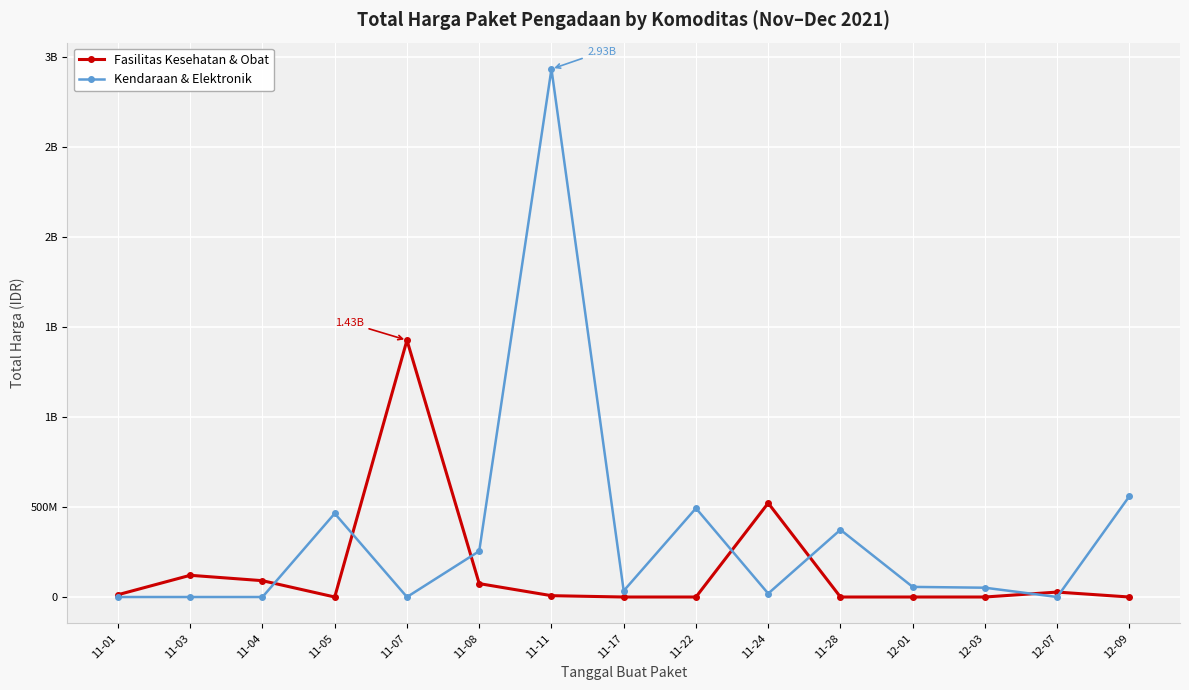

Where is the first local minimum for Fasilitas Kesehatan & Obat?

11-05